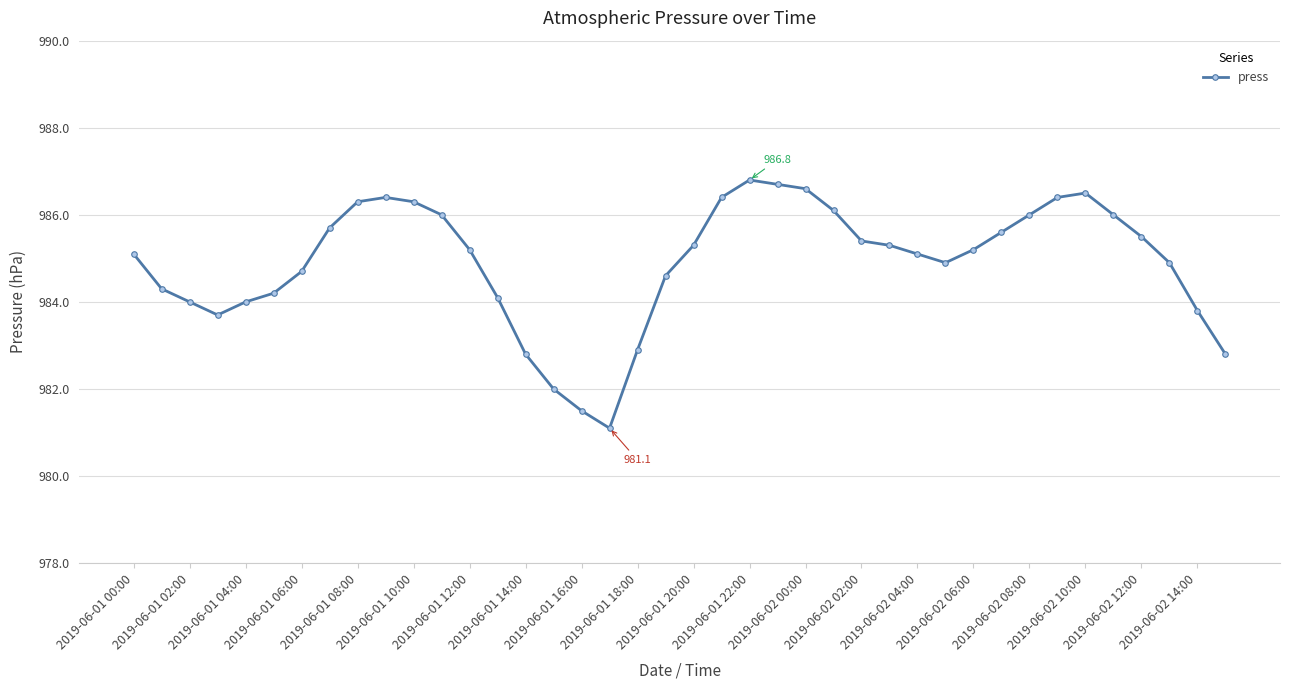

What is the value of the 14th point from the left?

984.1